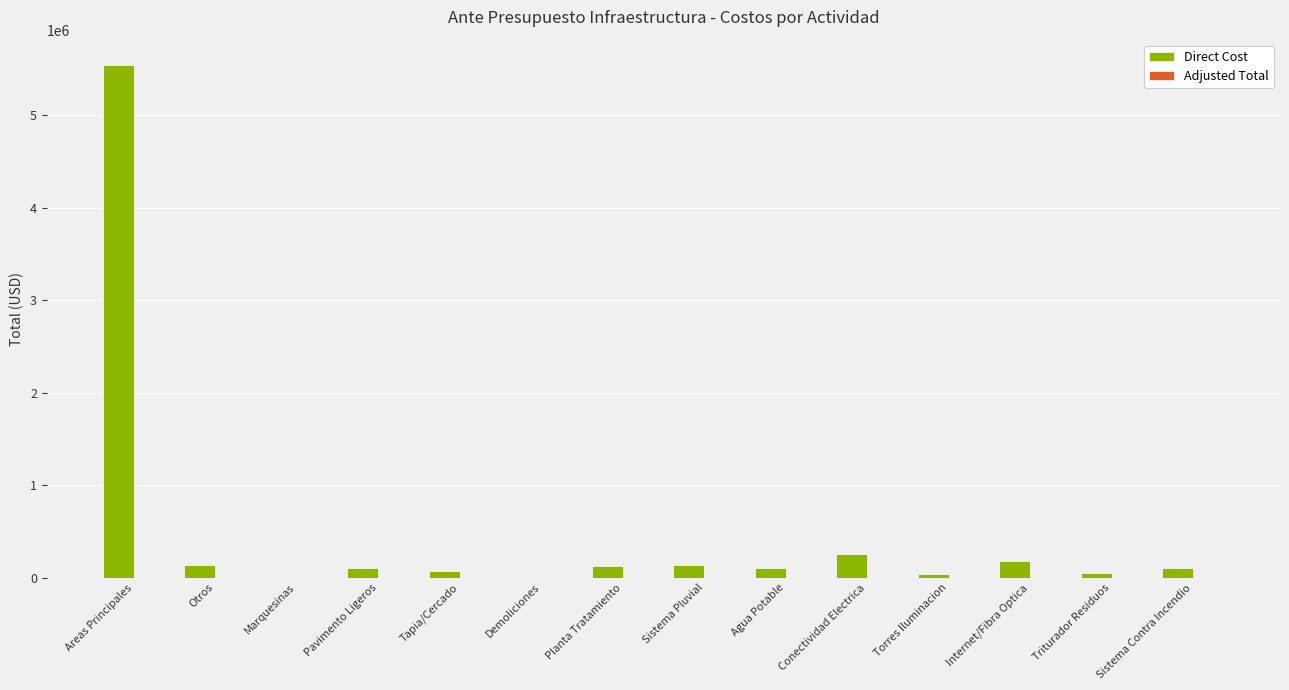

Which category has the highest value across all series?

Areas Principales